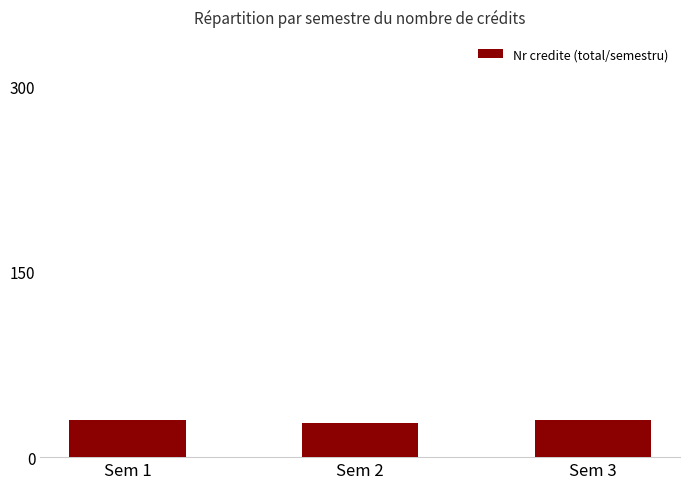

Count the values in the range 28 to 30.

3